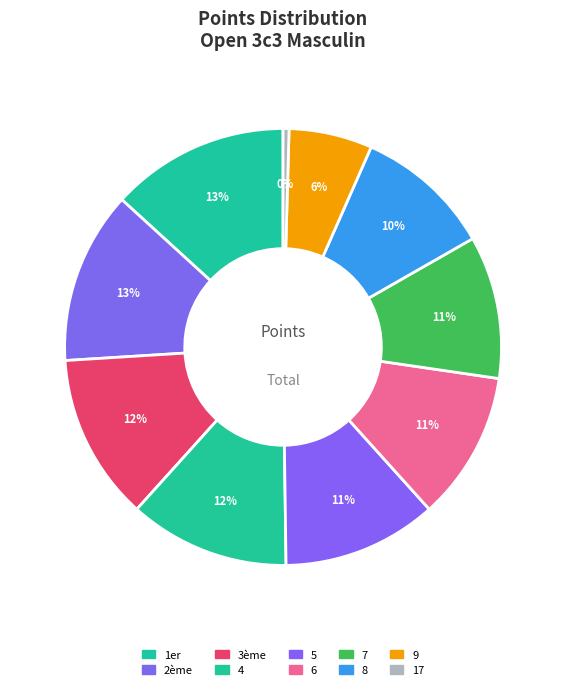

Which has a higher value, 1er or 6?

1er